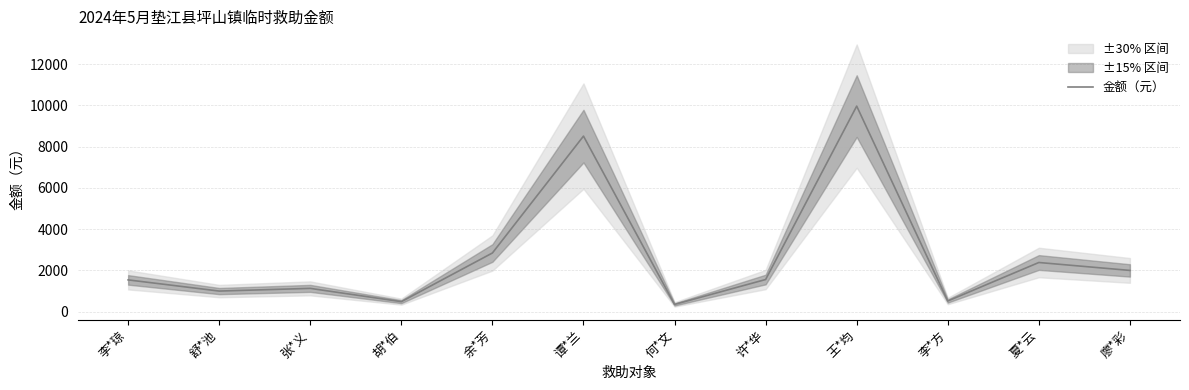

Where does the data first go above 1559?

余*芳